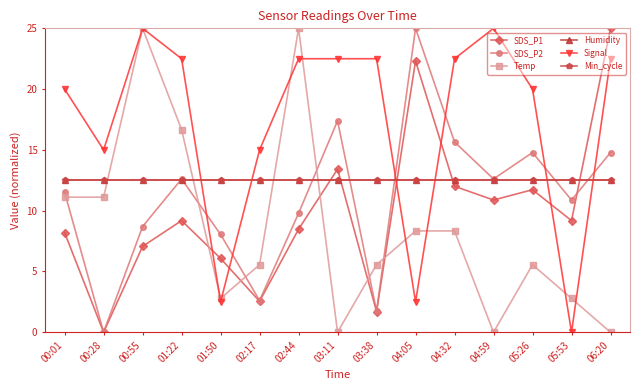

At how many categories does at least one series exceed 6?

15